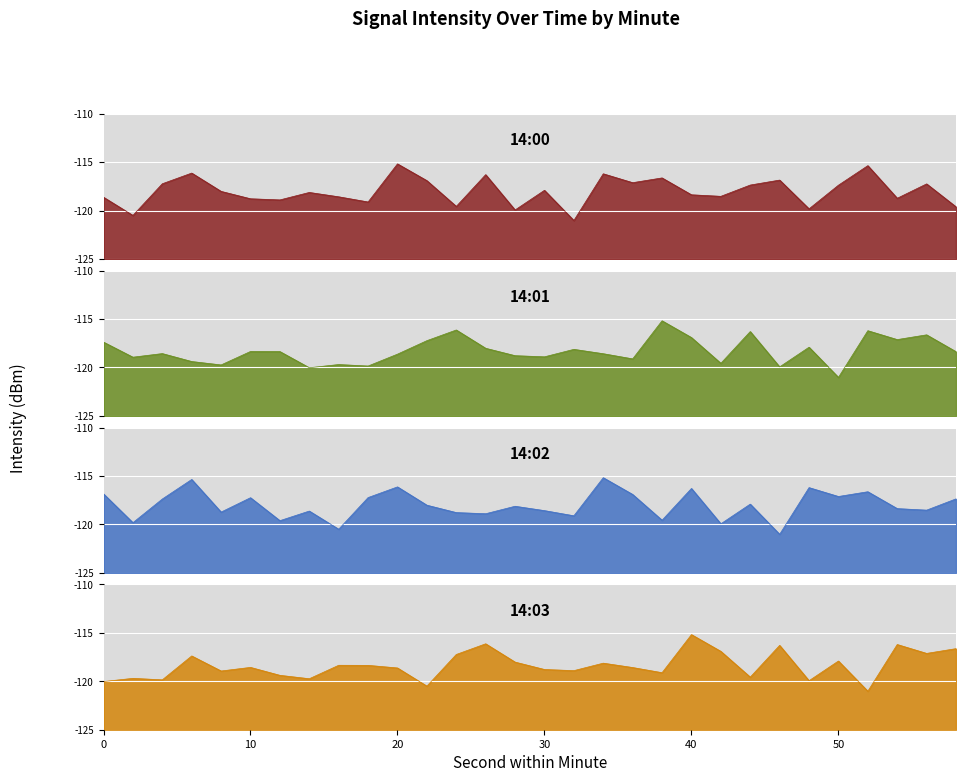

Where is 14:00 nearest to the value -118?

8